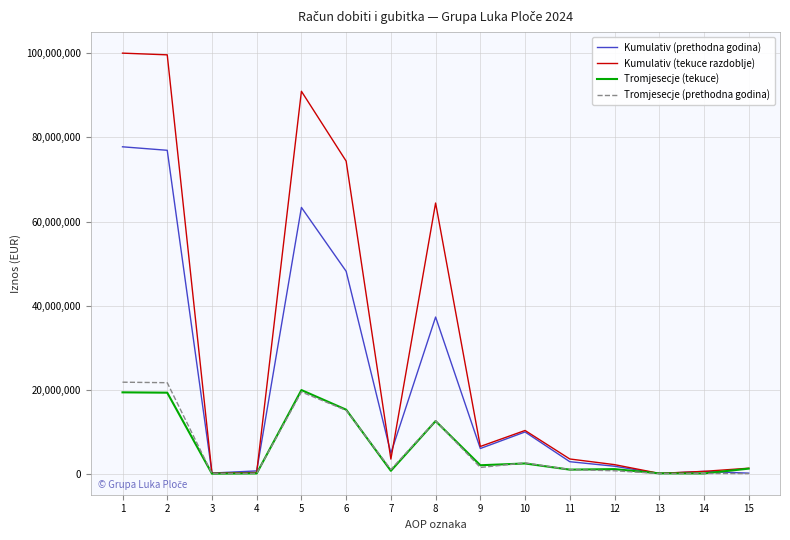

What is the highest value of the Tromjesecje (tekuce) series?

19902639